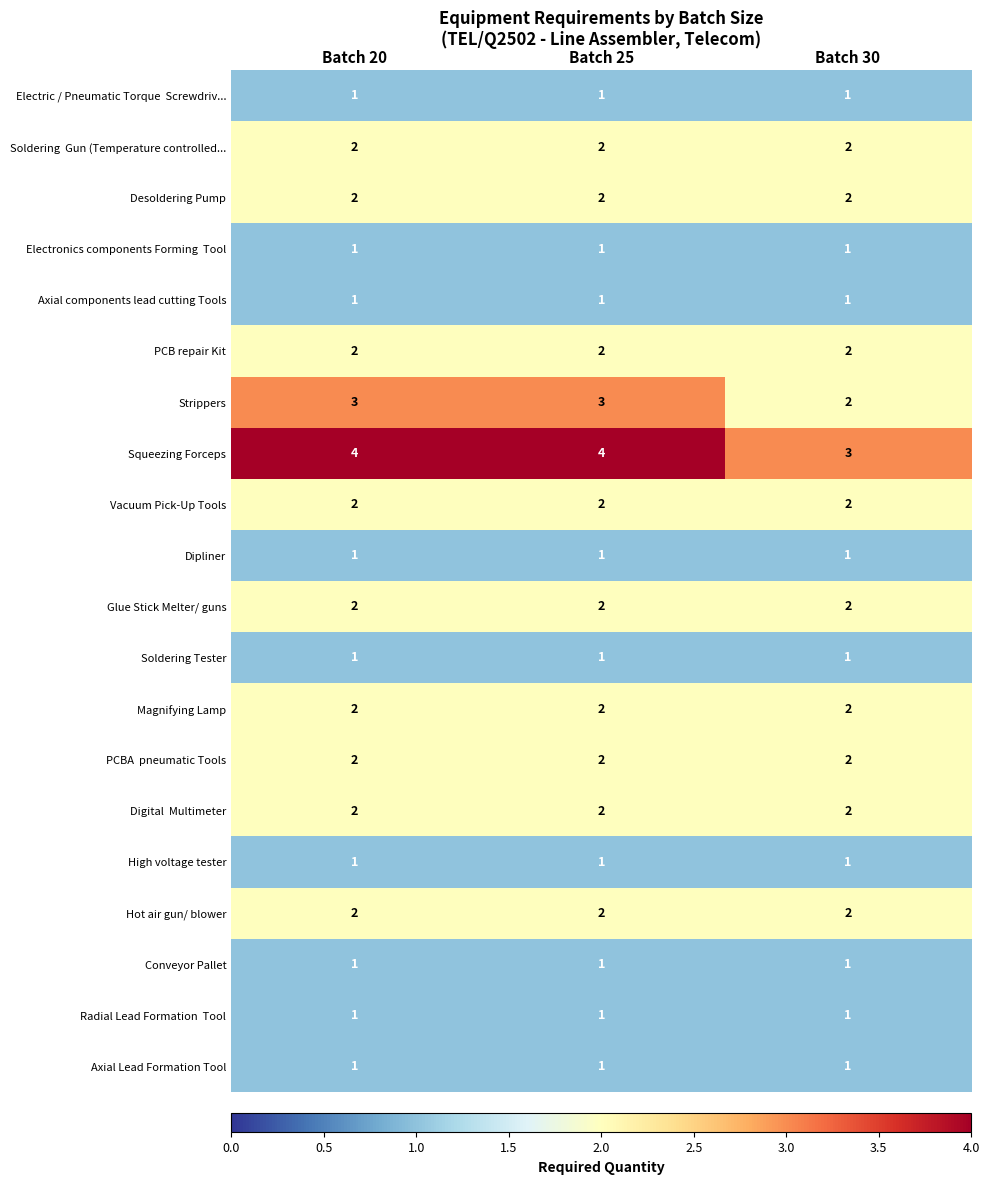

The value of Strippers at Batch 20 is 2. True or false?

False